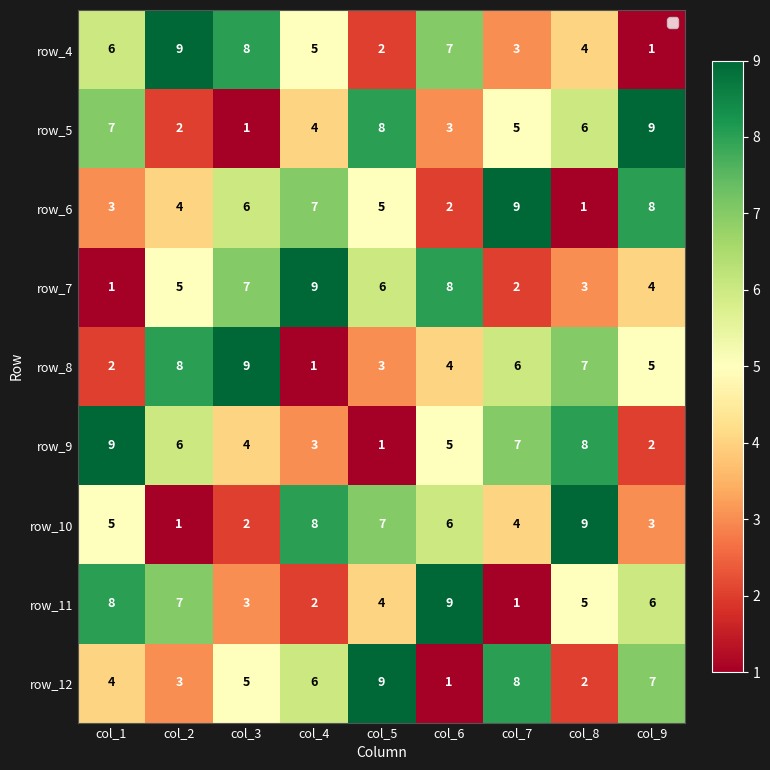

What is the sum of all row_8 values?

45